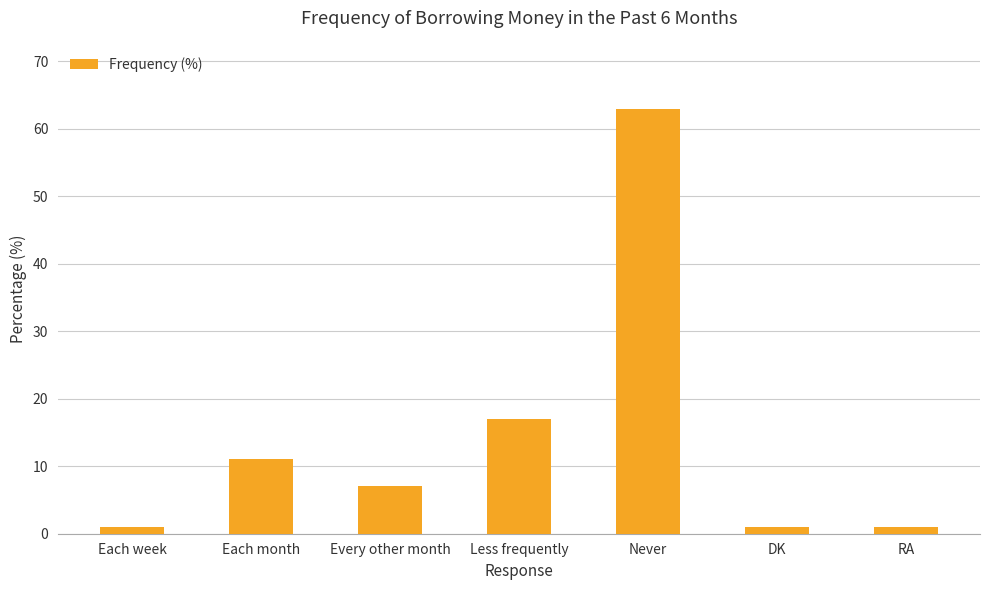

What is the difference between the maximum and minimum values?

62